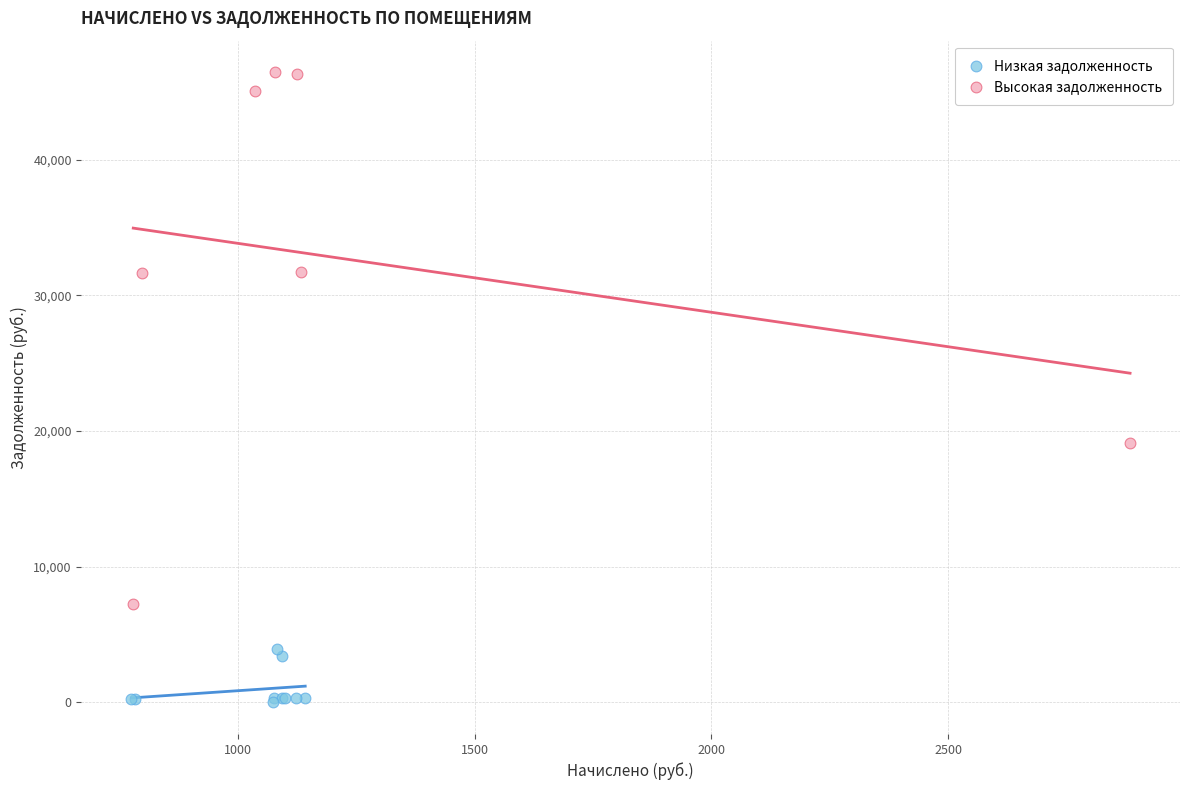

Which series reaches the minimum Y coordinate?

Низкая задолженность